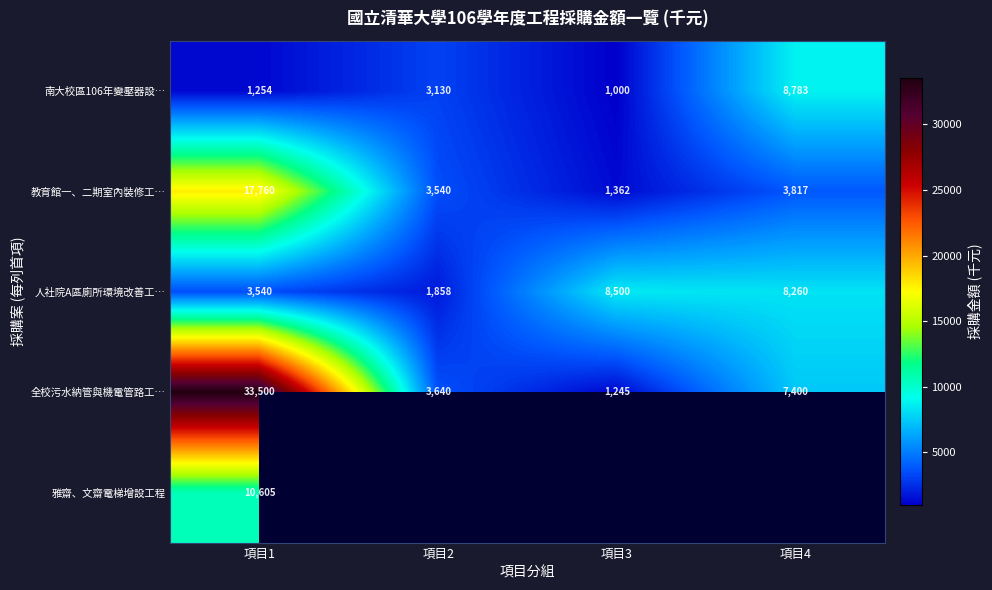

Which category has the highest value across all series?

項目1